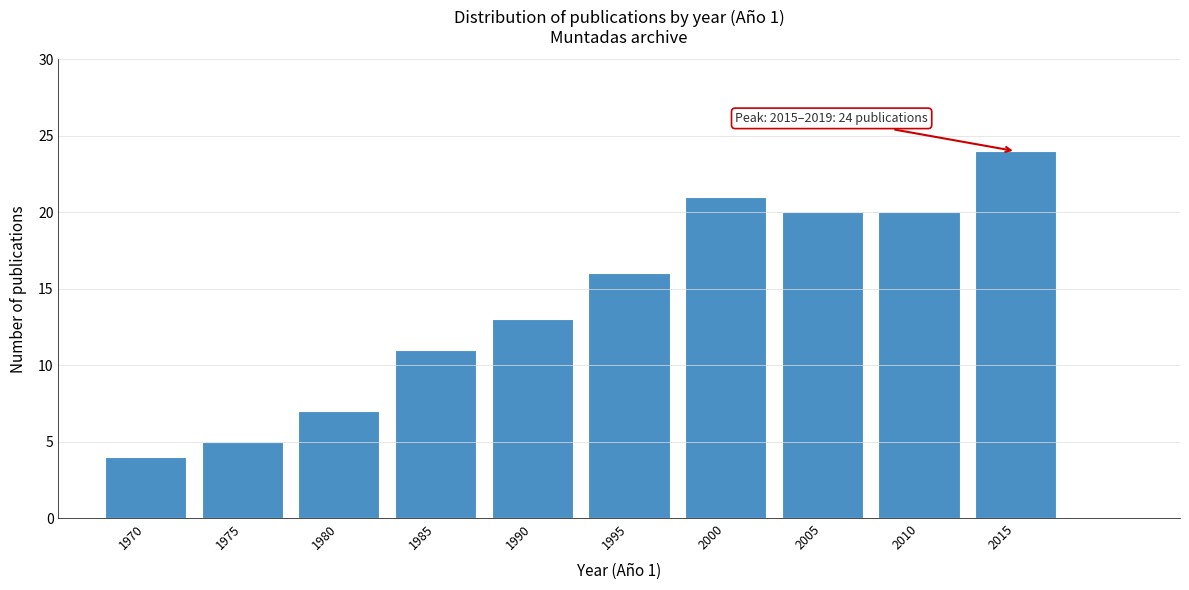

Reading left to right, list all the values displayed in this chart.

1970=4	1975=5	1980=7	1985=11	1990=13	1995=16	2000=21	2005=20	2010=20	2015=24